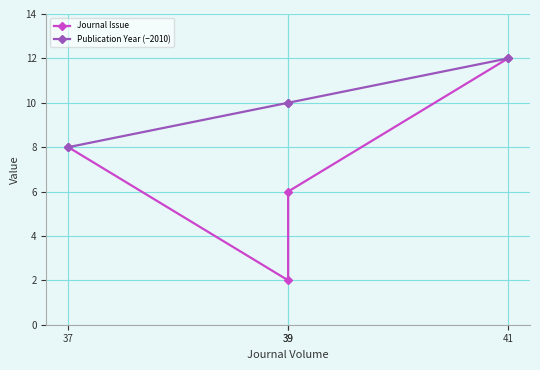

Is it true that Publication Year (−2010) equals 12 at 41?

True